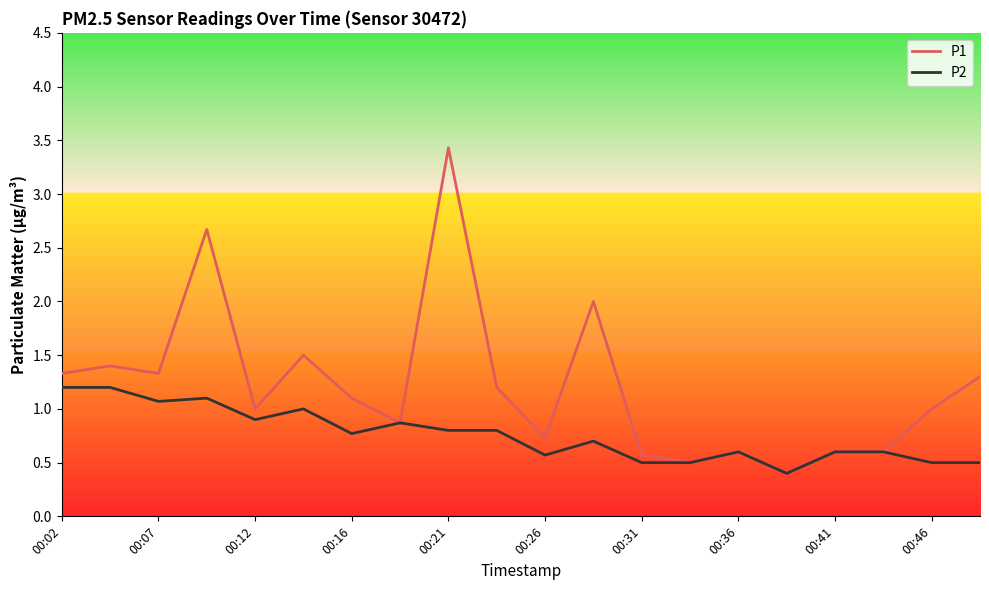

List the series in order of their overall mean, lowest first.

P2, P1